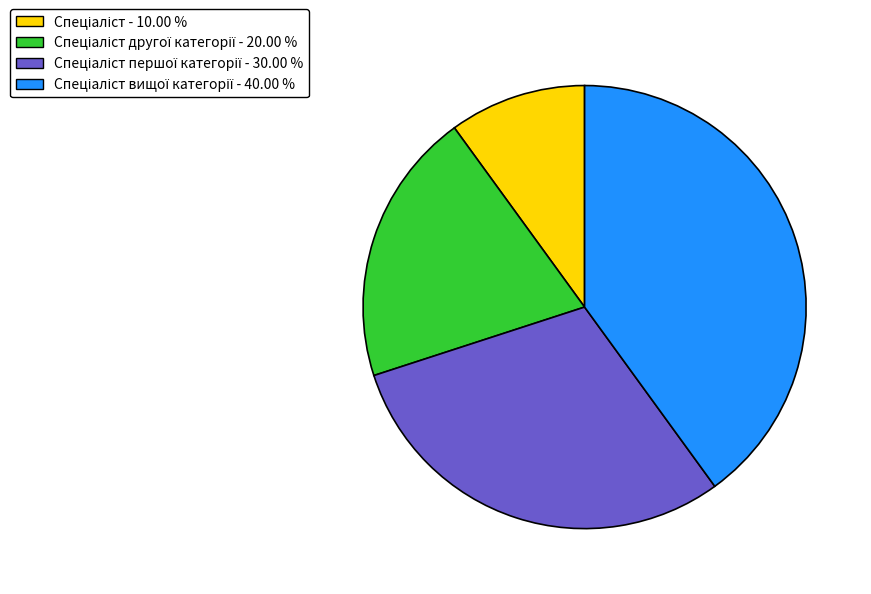

Is there any slice that represents more than half of the pie?

No